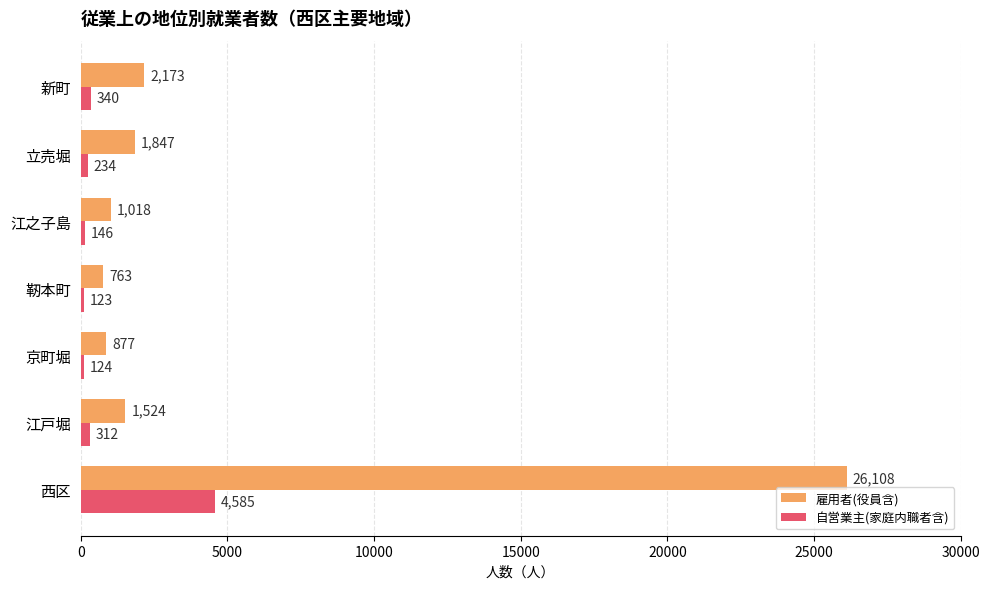

What is the difference between the highest and lowest values at 靭本町?

640